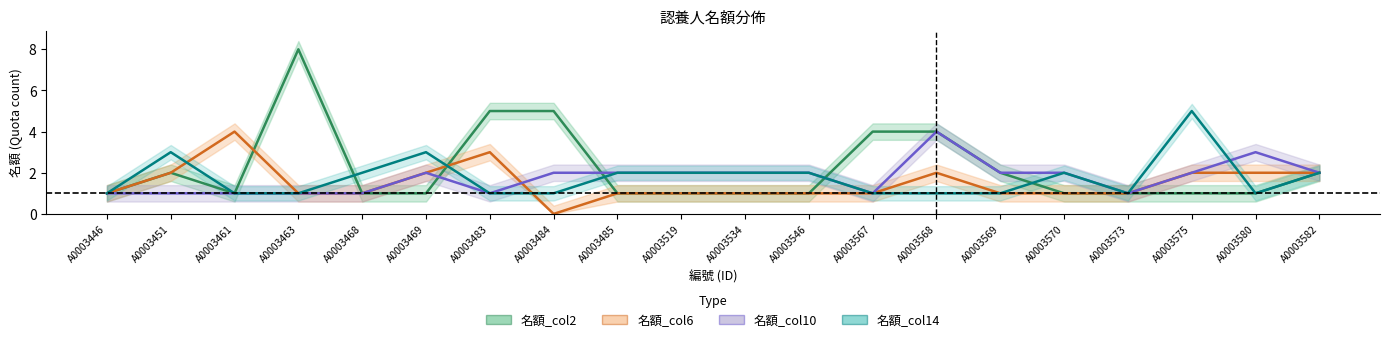

In 名額_col2, how many points are lower than both neighbors (excluding endpoints)?

1